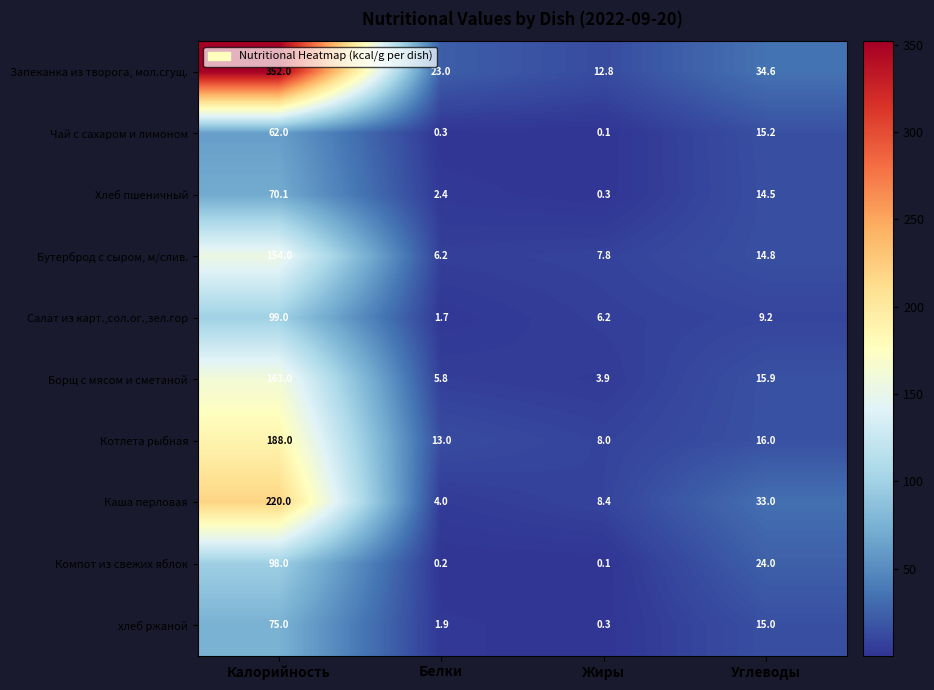

The Компот из свежих яблок series shows 34.7 at Калорийность. True or false?

False